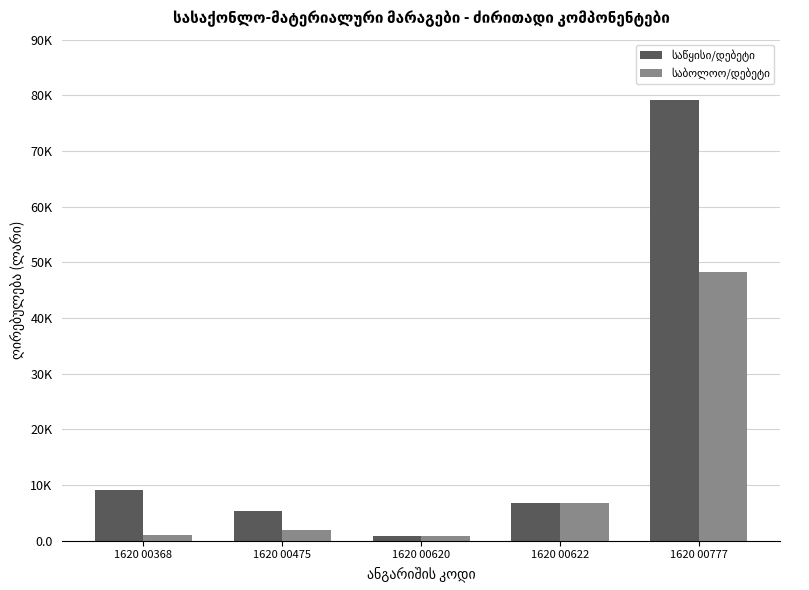

Is the value of საბოლოო/დებეტი at 1620 00777 greater than the value of საწყისი/დებეტი at 1620 00620?

Yes